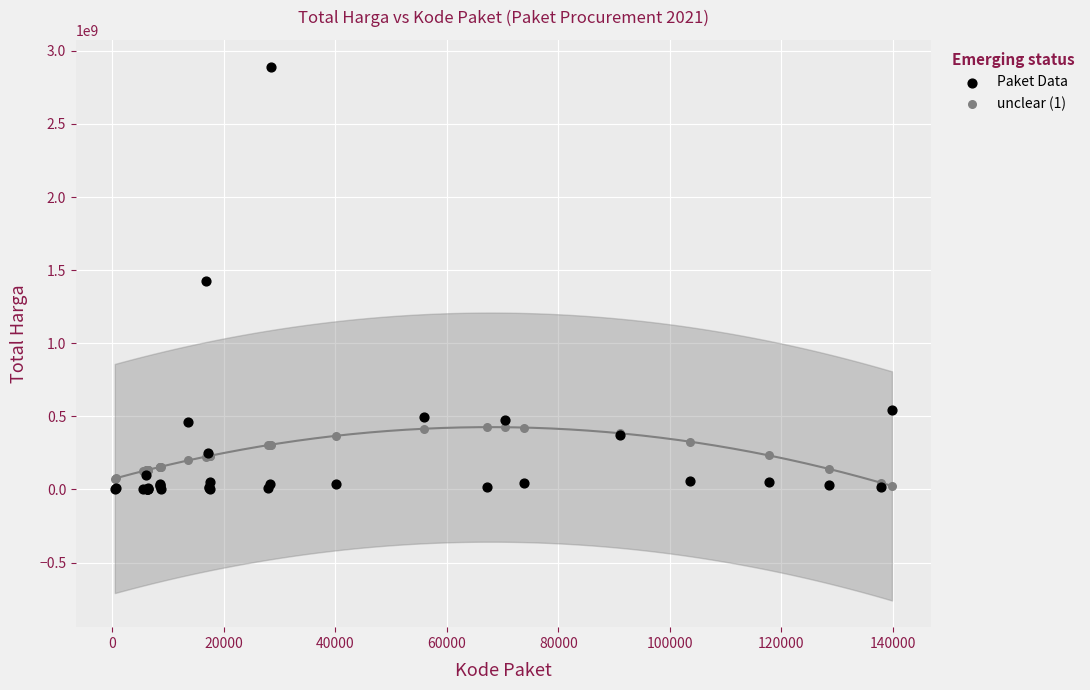

Which series has the largest Y range (max minus min)?

Paket Data